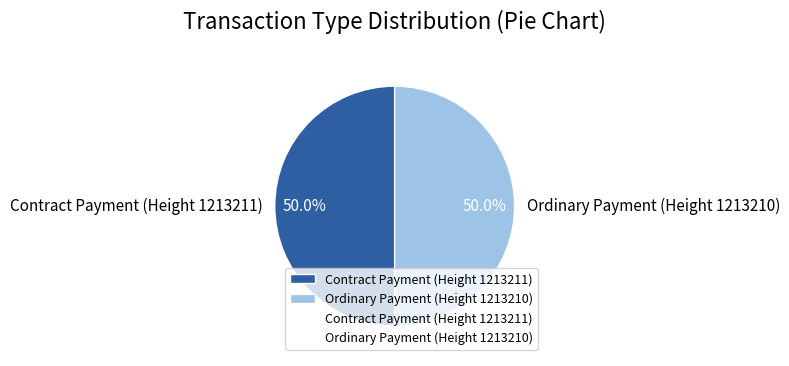

Is it true that Ordinary Payment is 99% of the pie?

False